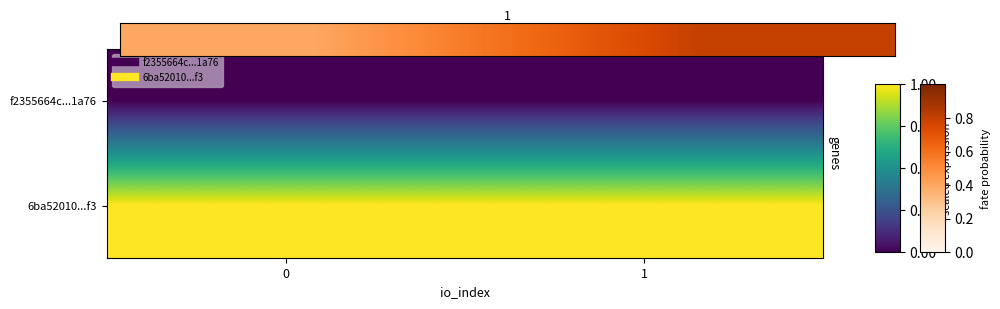

Which series has the largest total across all categories?

6ba52010...f3